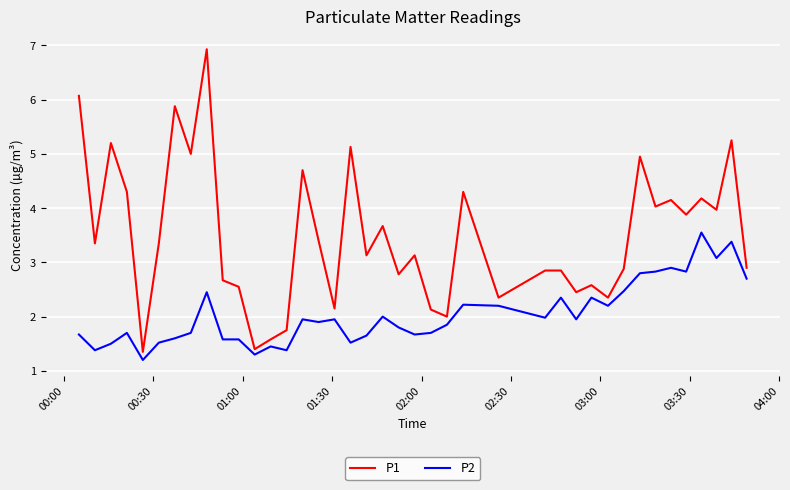

What is the difference between the maximum and minimum values in the P1 series?

5.6